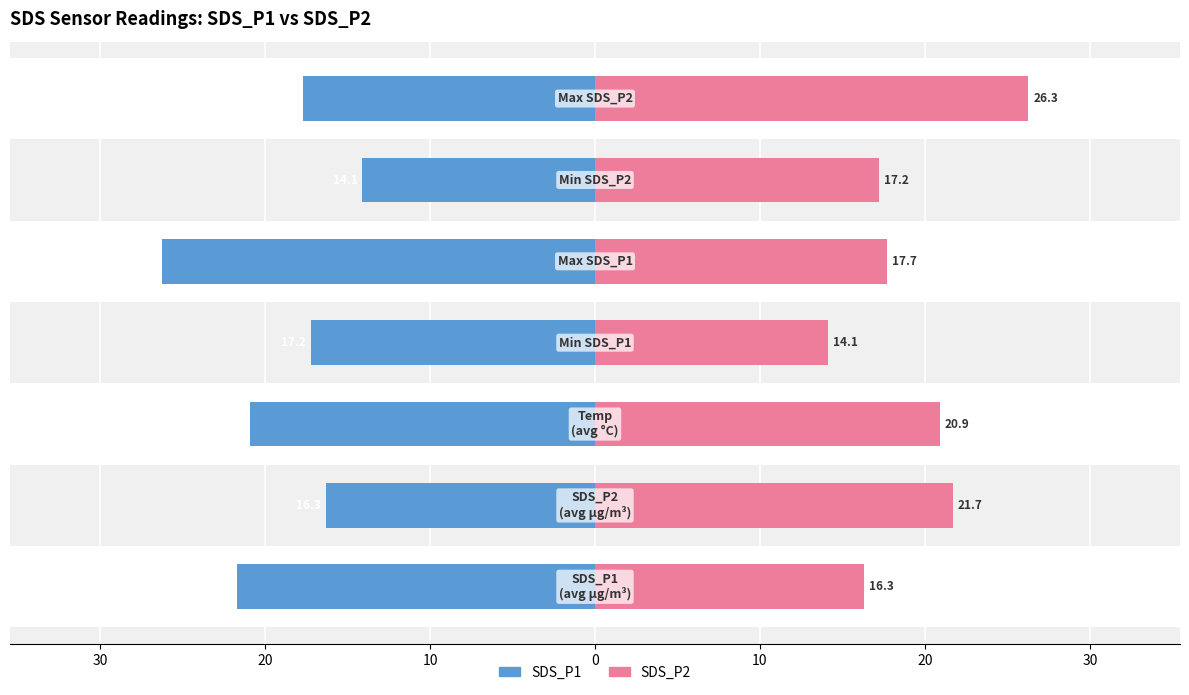

What is the highest value of the SDS_P1 series?

-14.1